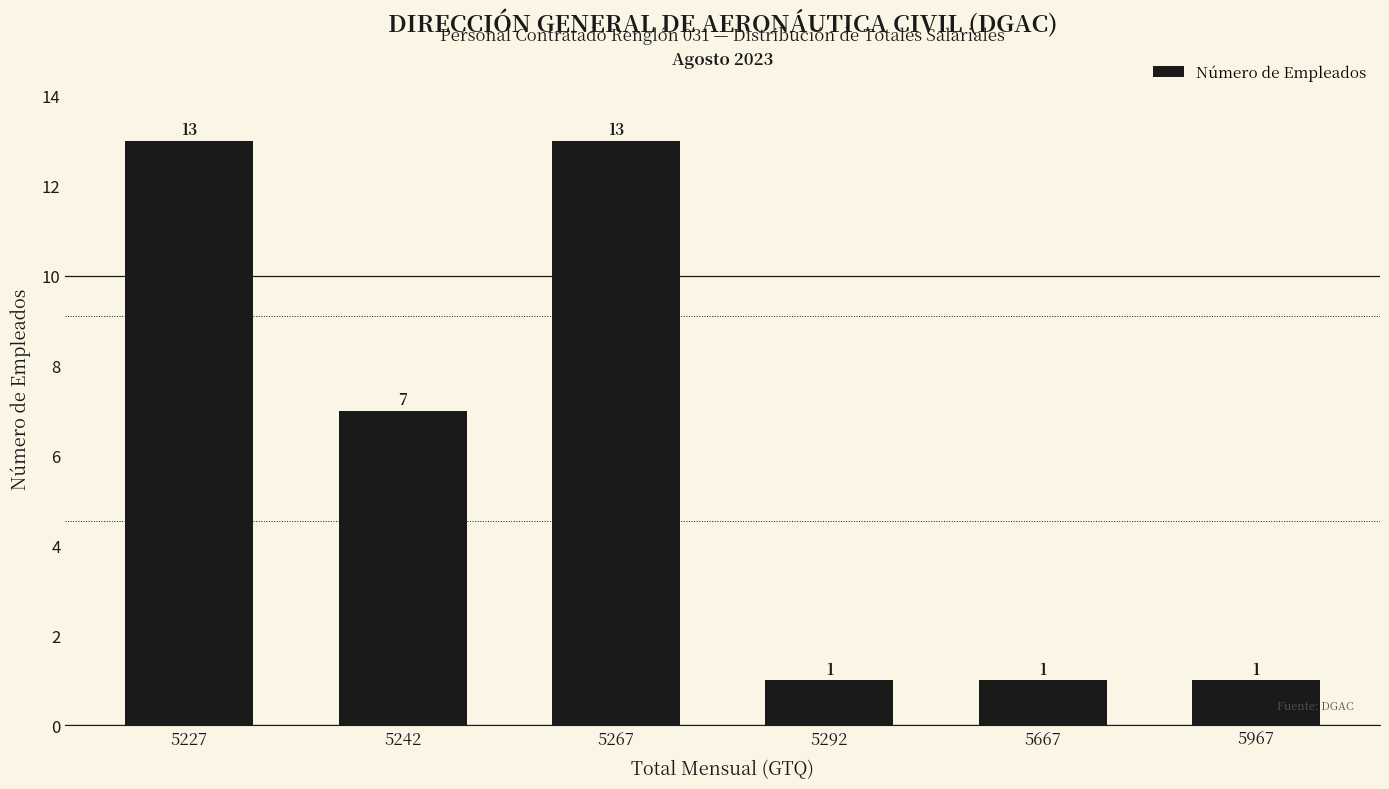

Where is the data nearest to the value 7?

5242